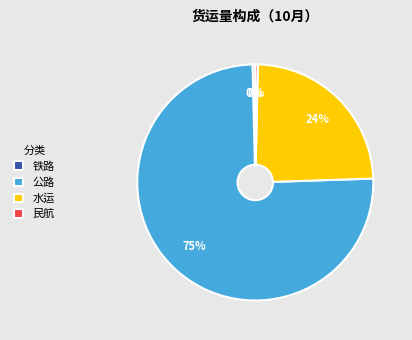

Is there any slice that represents more than half of the pie?

Yes